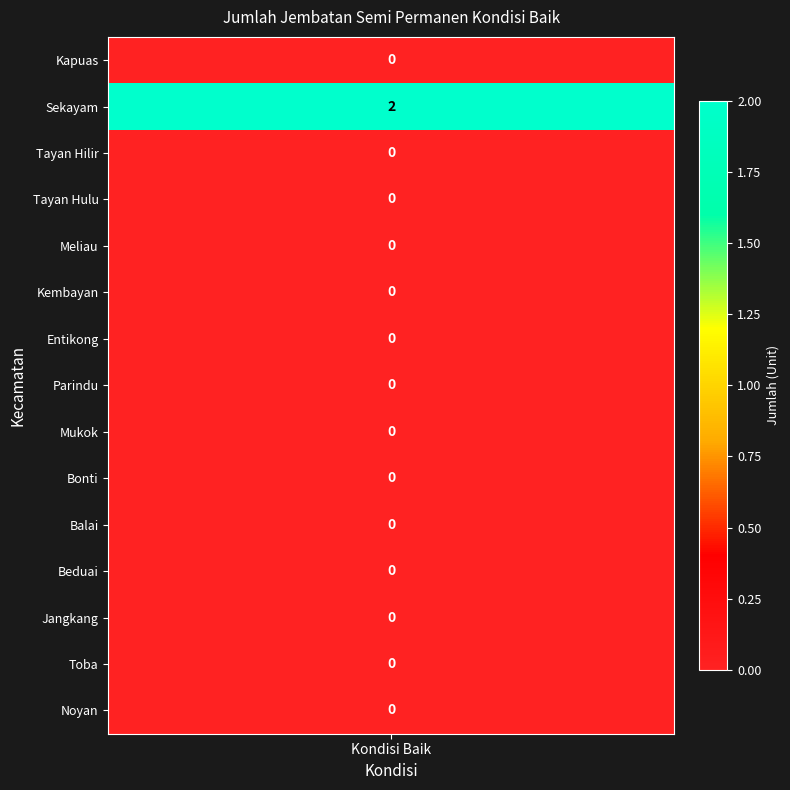

True or false: the data shows -1 at Parindu.

False